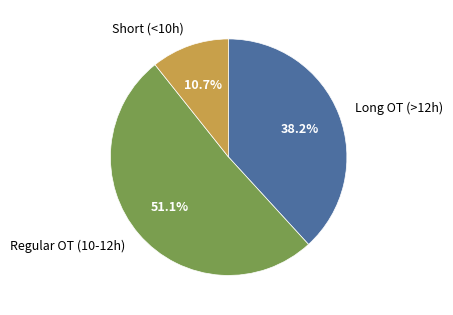

Does any single category account for the majority?

Yes